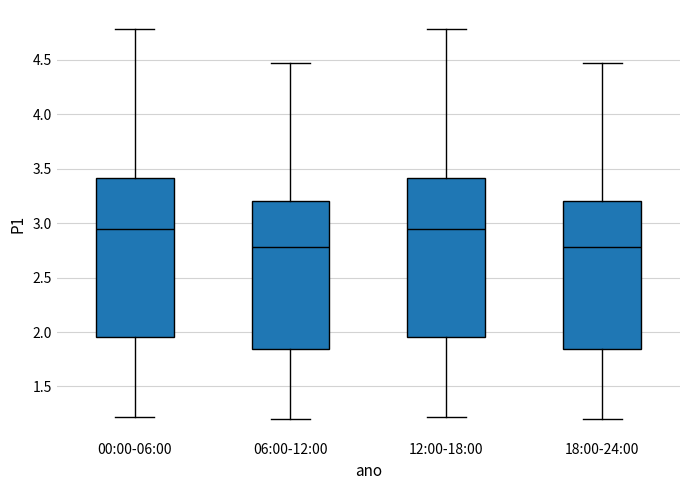

Reading left to right, read every box against the y-axis: the position of its median line, the range the box covers, and the ends of its whiskers. The values are not printed on the chart, so give them approximately, as read against the axis.

00:00-06:00: median 2.95, box 1.95 to 3.40, whiskers 1.20 to 4.80
06:00-12:00: median 2.80, box 1.85 to 3.20, whiskers 1.20 to 4.45
12:00-18:00: median 2.95, box 1.95 to 3.40, whiskers 1.20 to 4.80
18:00-24:00: median 2.80, box 1.85 to 3.20, whiskers 1.20 to 4.45